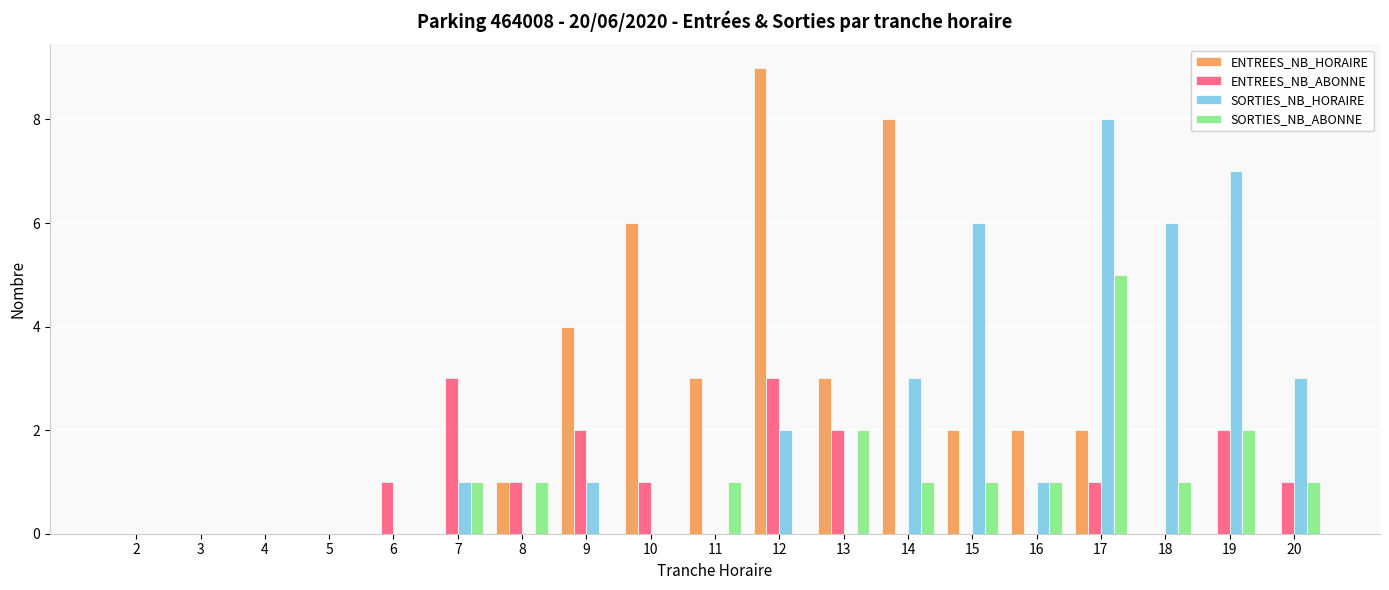

Which label corresponds to the largest value in the chart?

12